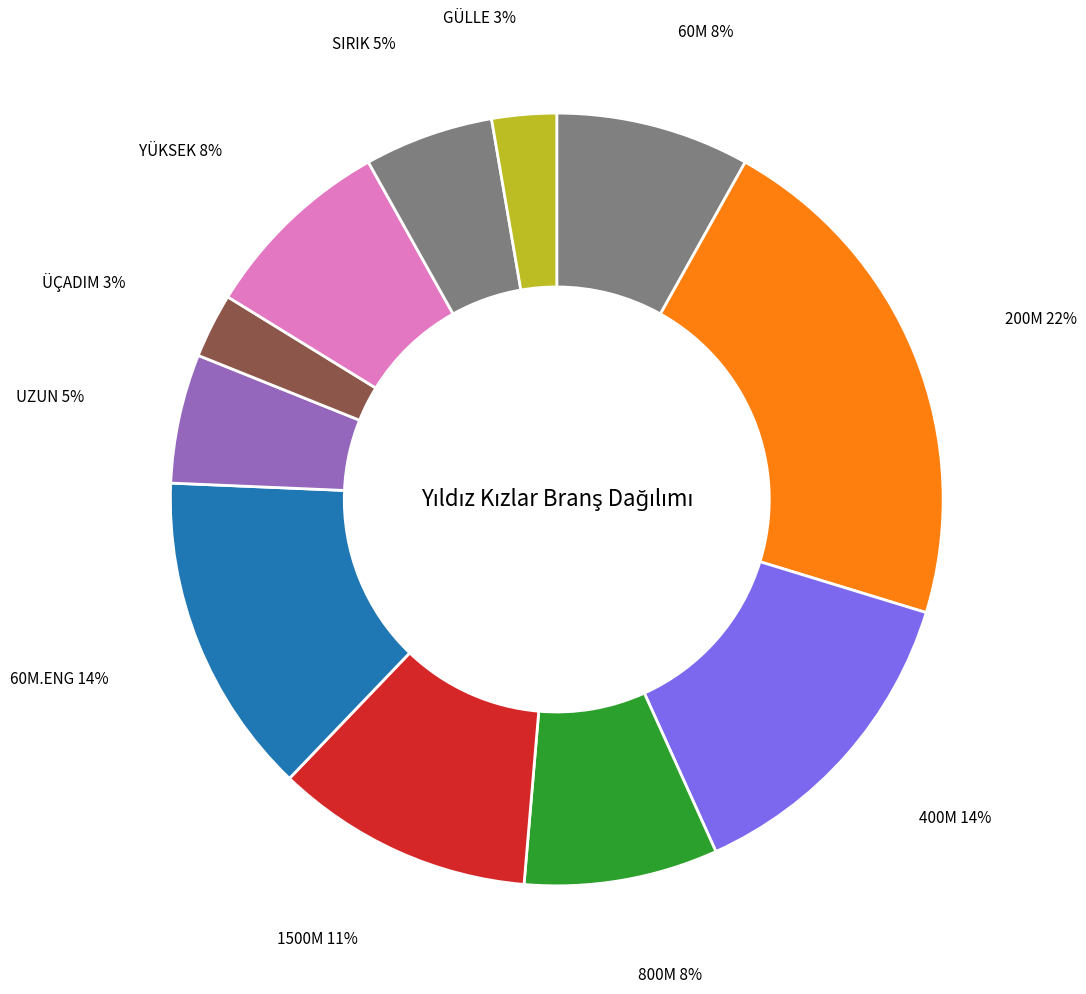

How many slices are in this pie chart?

11